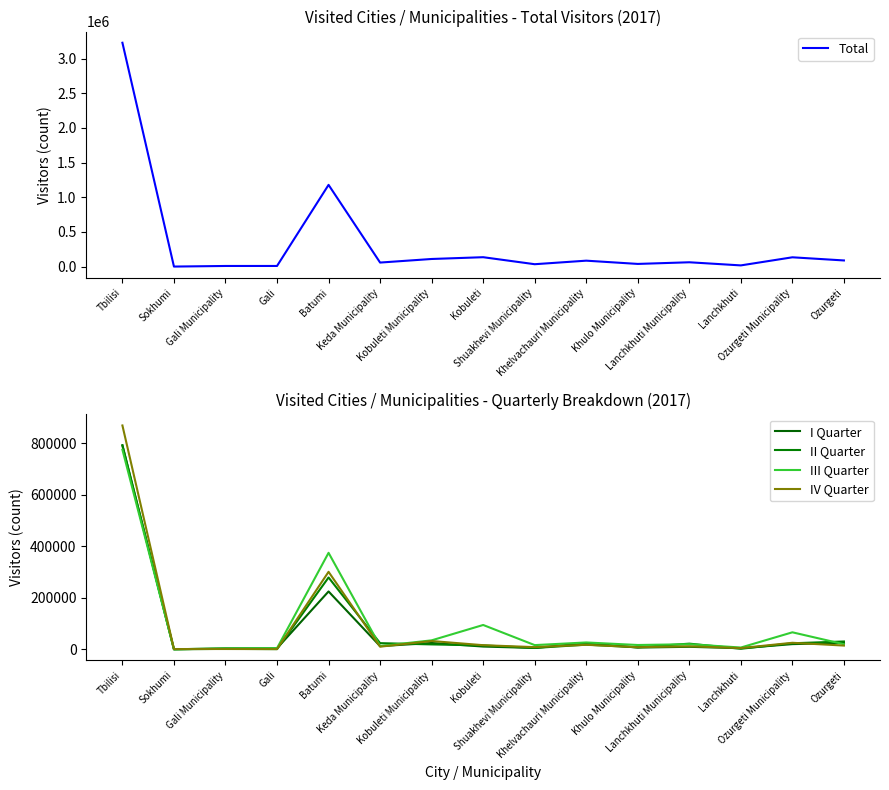

Which series changed the most between Gali Municipality and Kobuleti?

Total